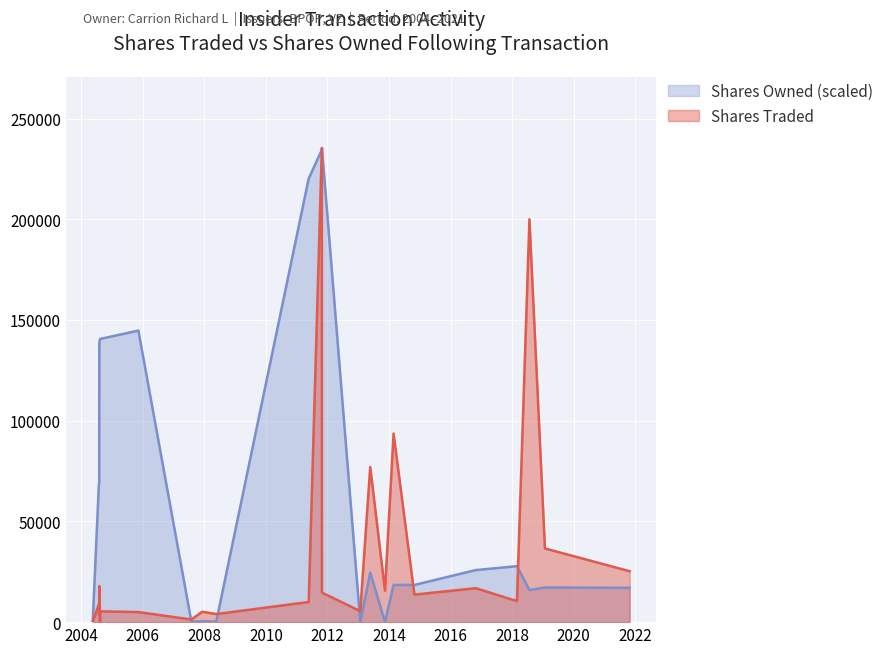

List the labels in order of value, smallest first.

2004-07-29, 2004-08-12, 2007-08-01, 2004-08-02, 2008-05-22, 2004-08-11, 2004-08-03, 2005-11-10, 2007-12-07, 2004-08-13, 2004-05-17, 2013-01-25, 2004-07-30, 2004-08-05, 2004-08-04, 2004-08-10, 2011-05-24, 2004-08-09, 2018-02-27, 2014-10-29, 2011-10-28, 2013-11-14, 2016-10-27, 2004-08-06, 2021-10-26, 2019-01-25, 2013-05-23, 2014-02-24, 2018-07-25, 2011-10-27